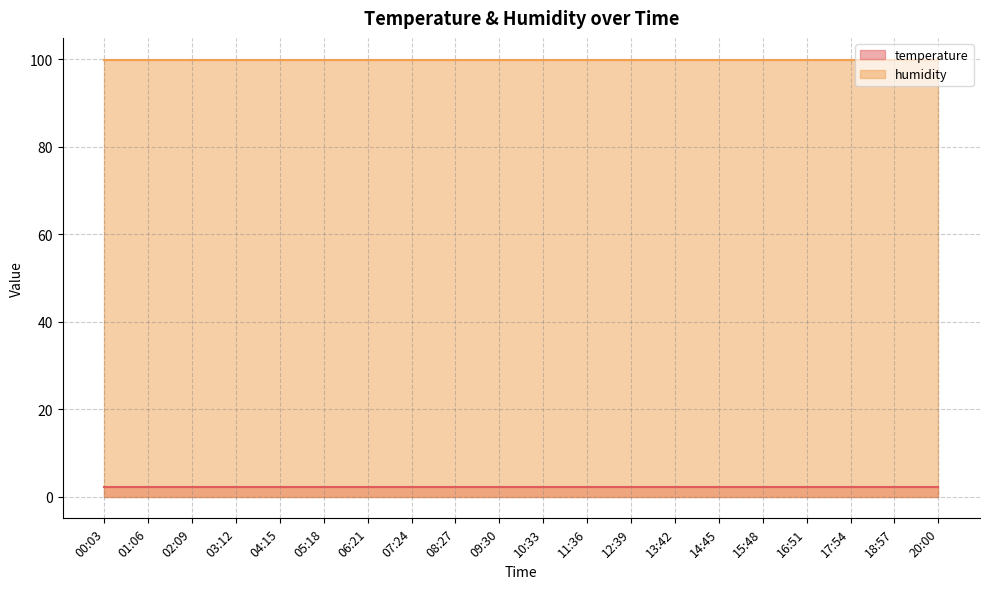

True or false: humidity has a value of 99.9 at 05:18.

True